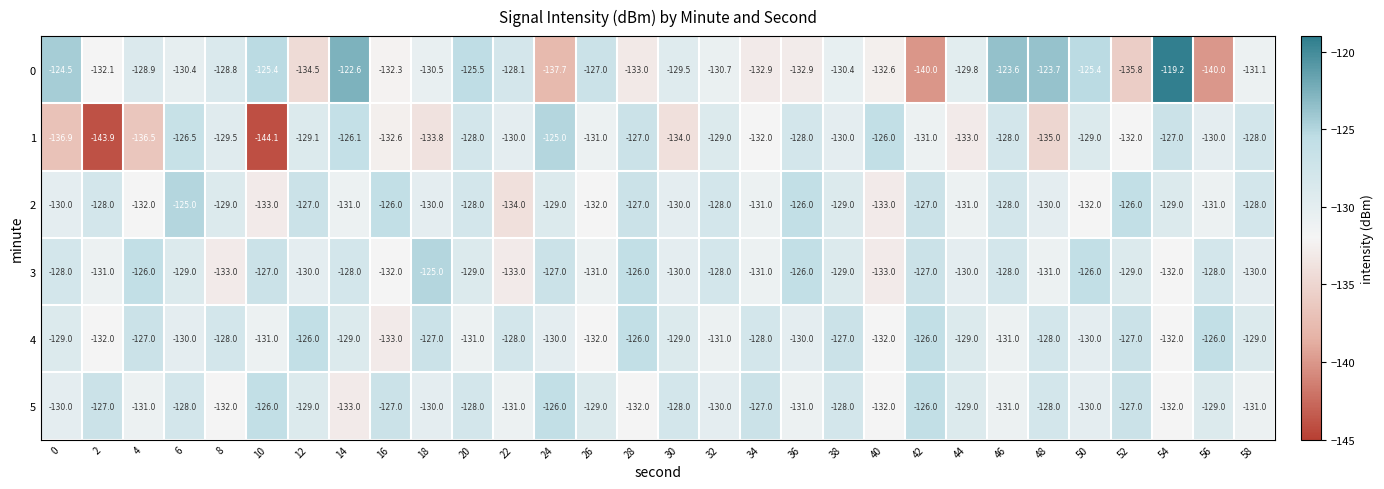

Which label corresponds to the largest value in the chart?

54